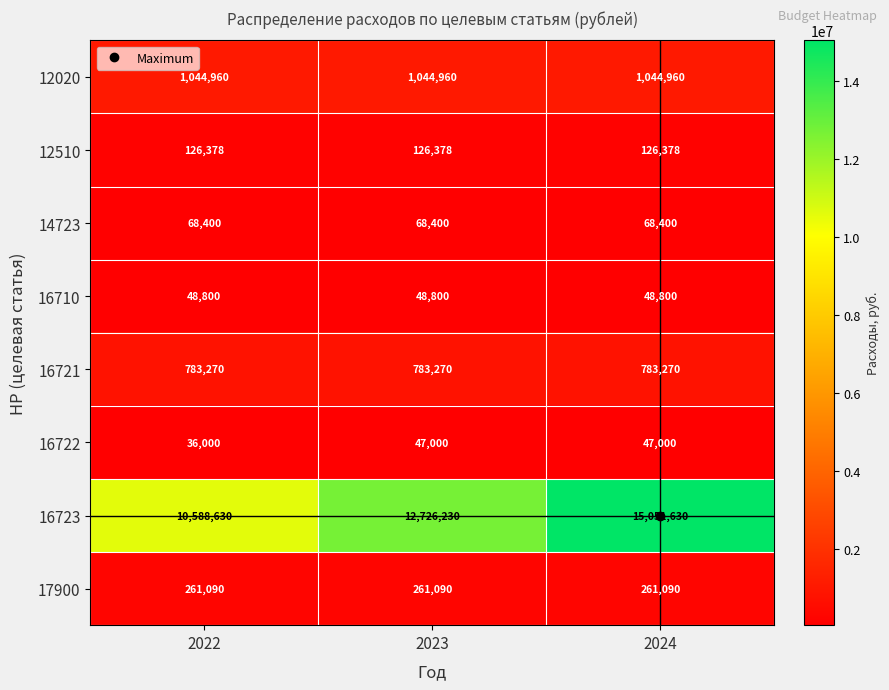

What is the minimum value shown in the chart?

36000